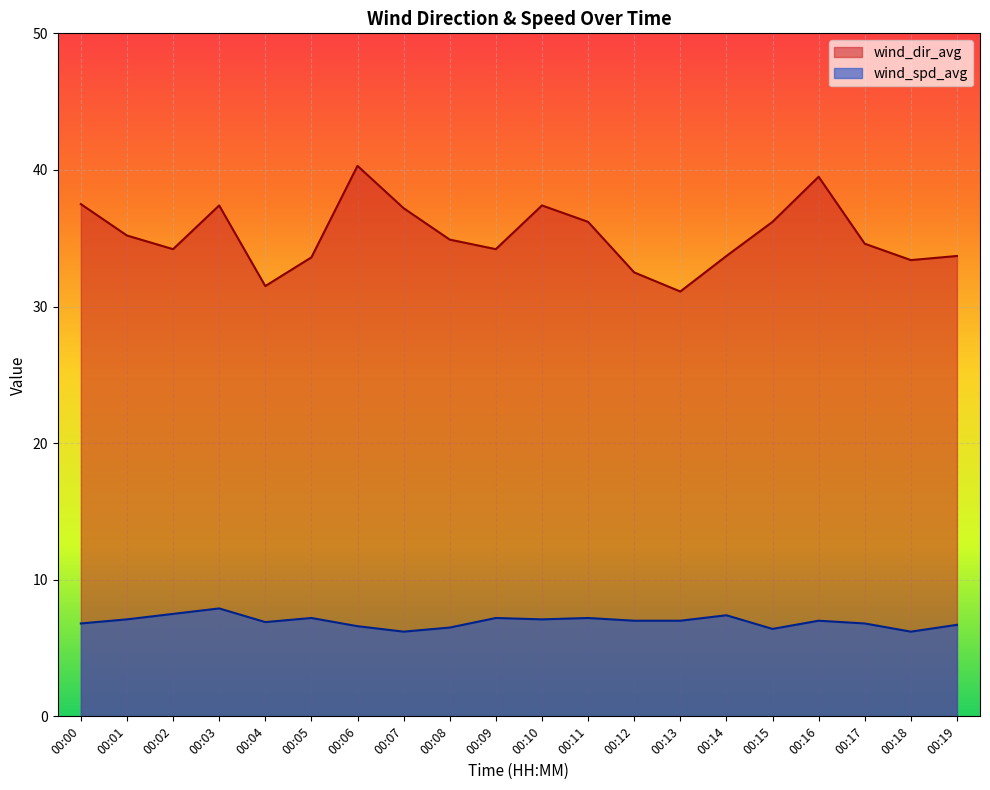

The value of wind_dir_avg at 00:10 is 37.4. True or false?

True